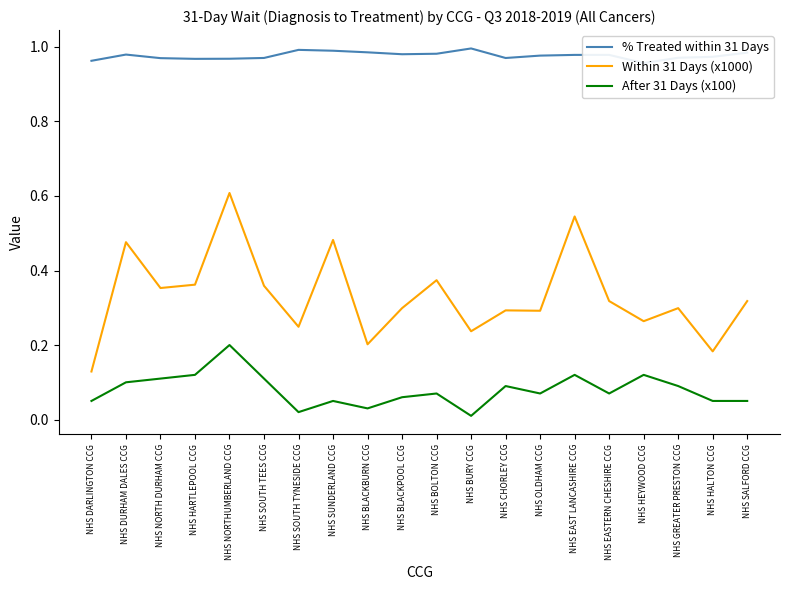

True or false: Within 31 Days (x1000) and After 31 Days (x100) intersect in this chart.

False